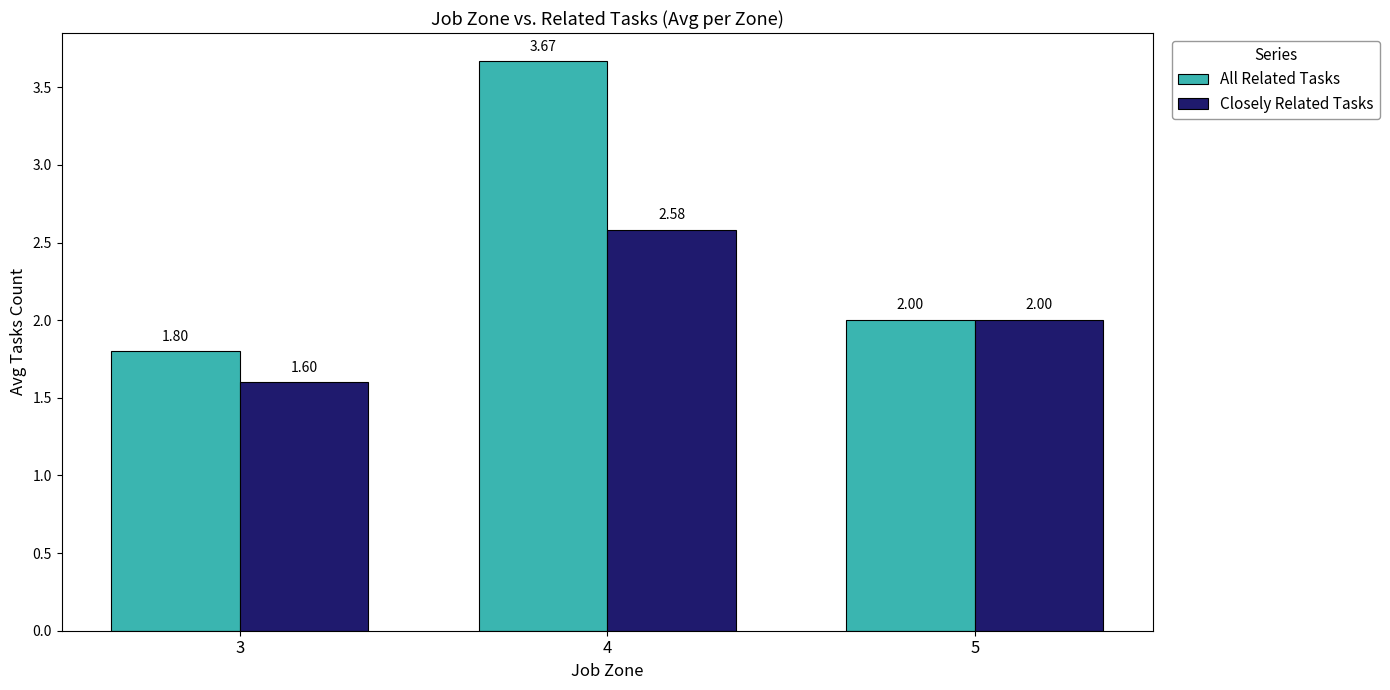

How many bars are there in each group?

2